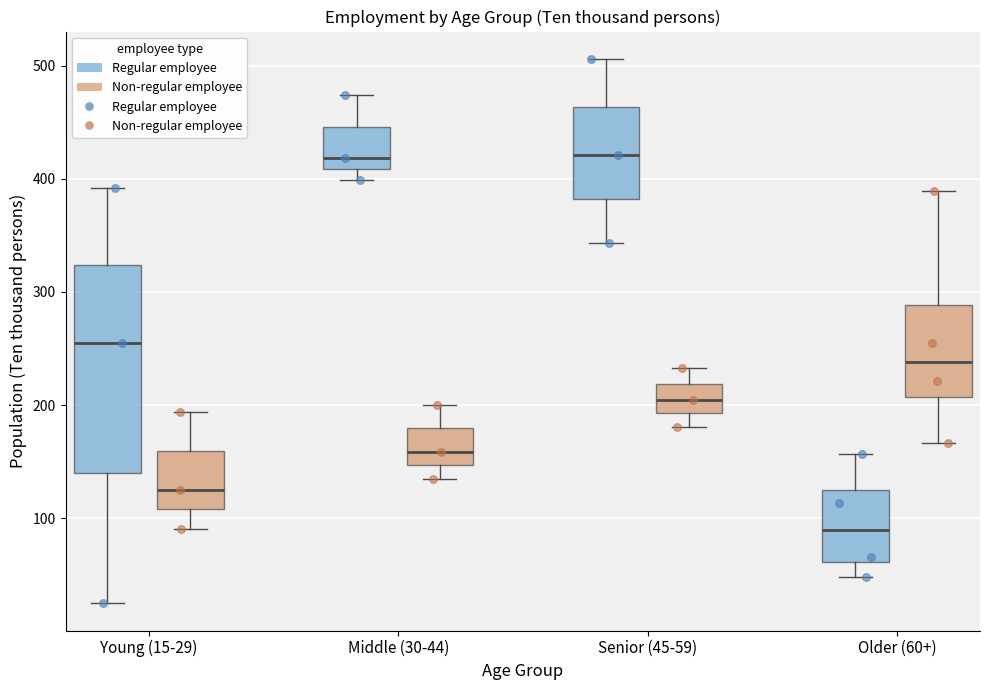

Reading left to right, transcribe this box plot: for each box, give where its median line is, the range the box spans, and where its two whiskers end, as read against the y-axis. The values are not printed on the chart, so give them approximately, as read against the axis.

Young (15-29) (Regular employee): median 260, box 140 to 320, whiskers 30 to 390
Young (15-29) (Non-regular employee): median 130, box 110 to 160, whiskers 90 to 190
Middle (30-44) (Regular employee): median 420, box 410 to 450, whiskers 400 to 470
Middle (30-44) (Non-regular employee): median 160, box 150 to 180, whiskers 140 to 200
Senior (45-59) (Regular employee): median 420, box 380 to 460, whiskers 340 to 510
Senior (45-59) (Non-regular employee): median 210, box 190 to 220, whiskers 180 to 230
Older (60+) (Regular employee): median 90, box 60 to 120, whiskers 50 to 160
Older (60+) (Non-regular employee): median 240, box 210 to 290, whiskers 170 to 390